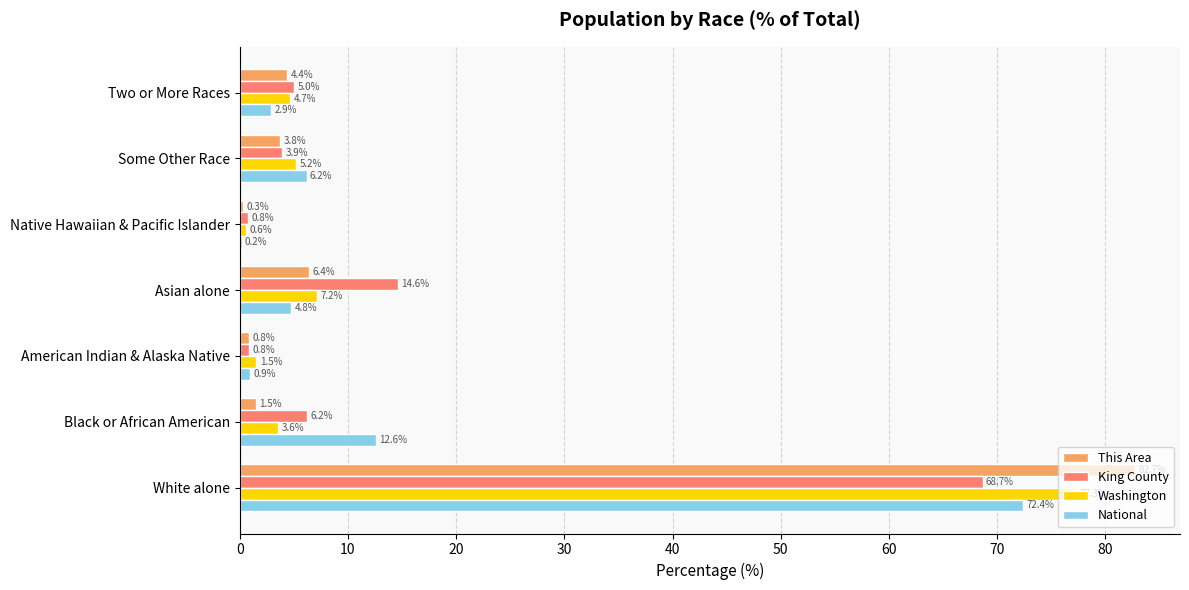

Count the number of data series in this chart.

4